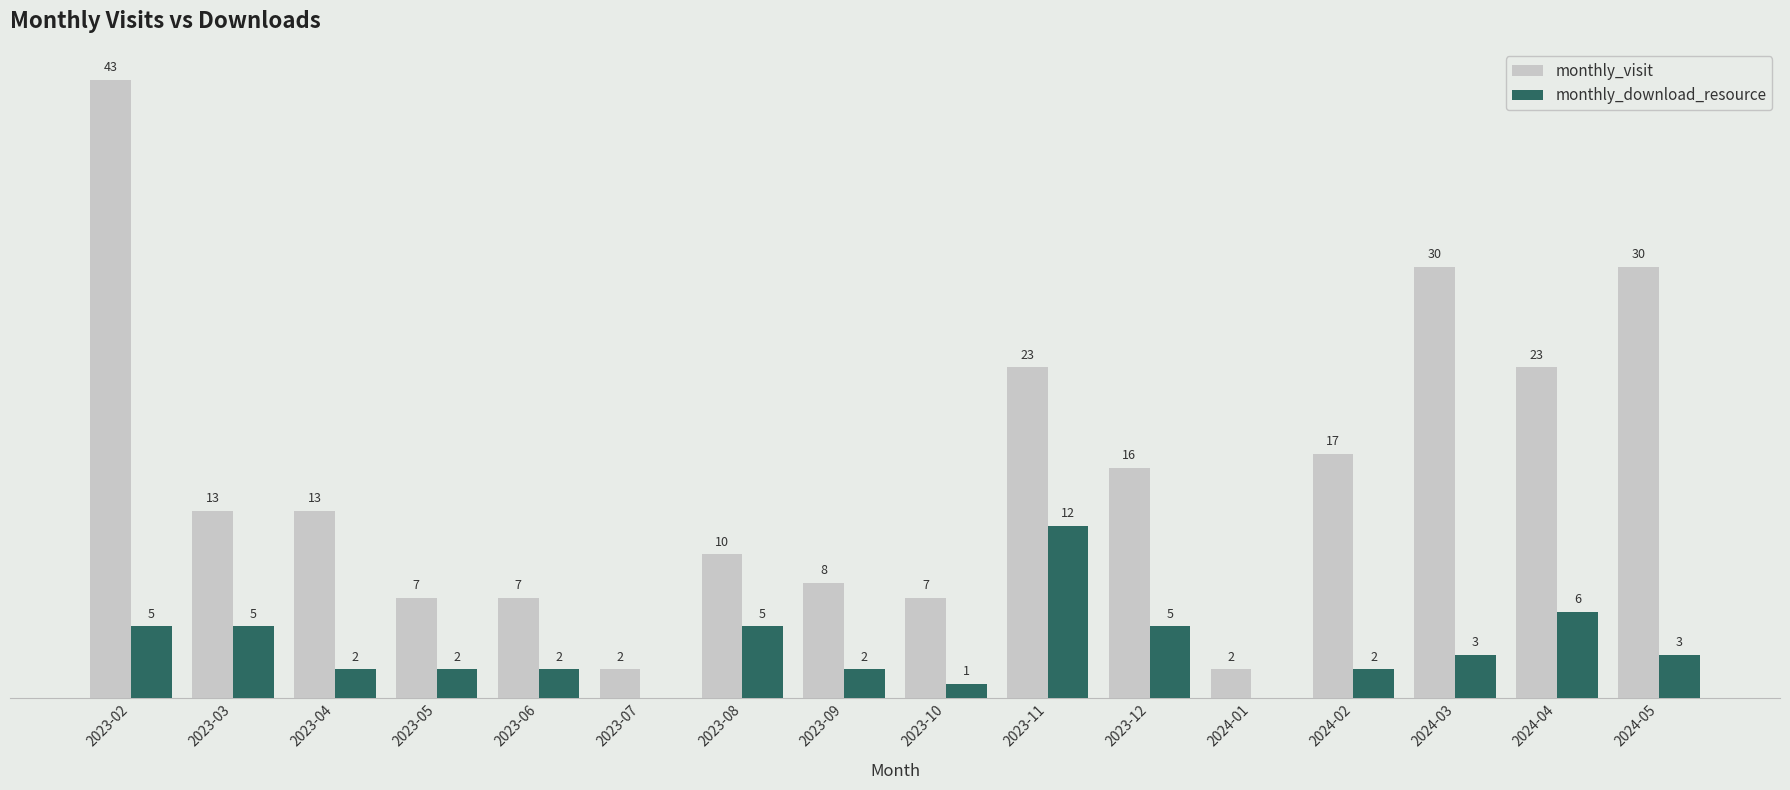

At which label does monthly_download_resource first exceed 3?

2023-02